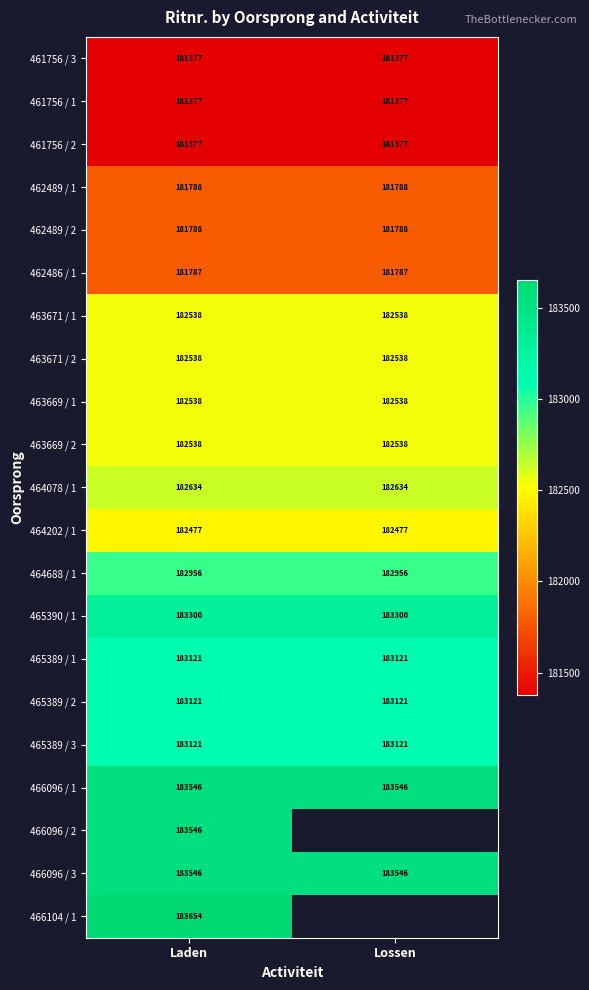

What is the sum of the 465389 / 1 values at Lossen and Laden?

366242